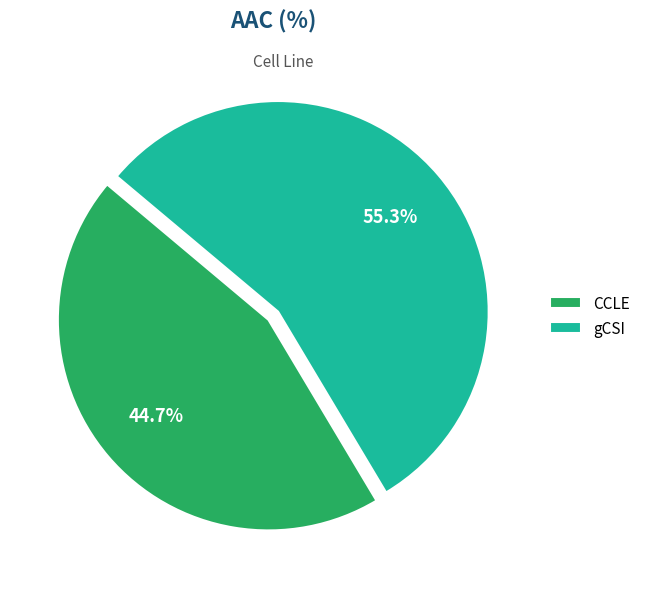

Between CCLE and gCSI, which is larger?

gCSI